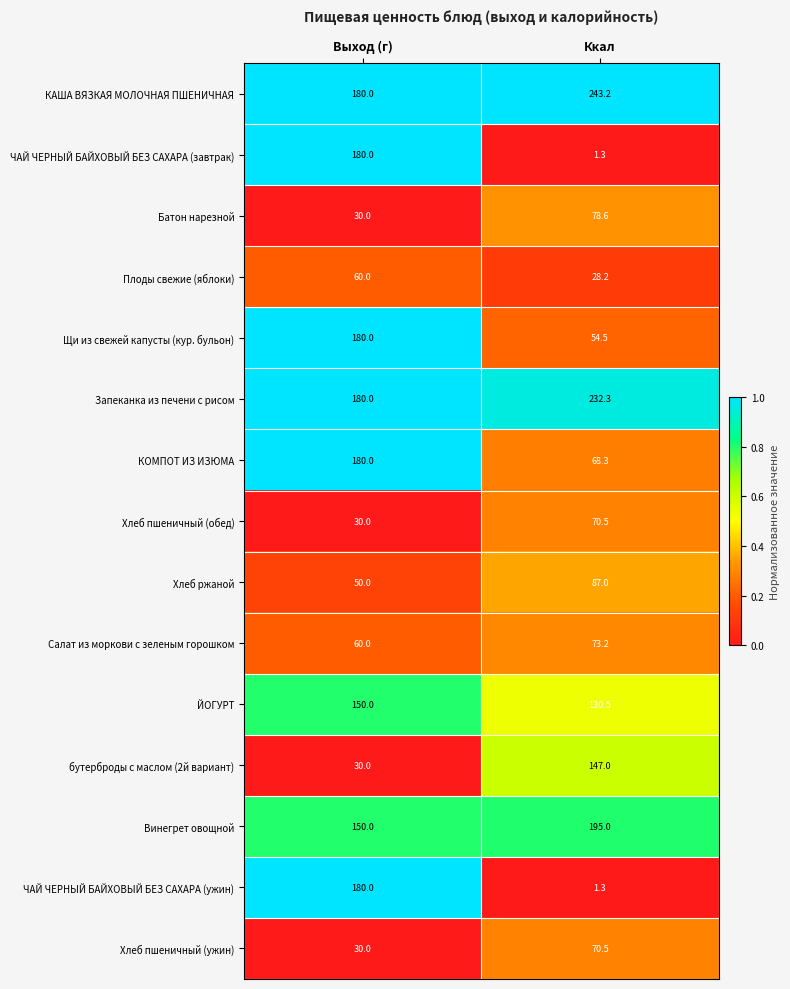

Rank the categories by Хлеб ржаной value from highest to lowest.

Ккал, Выход (г)